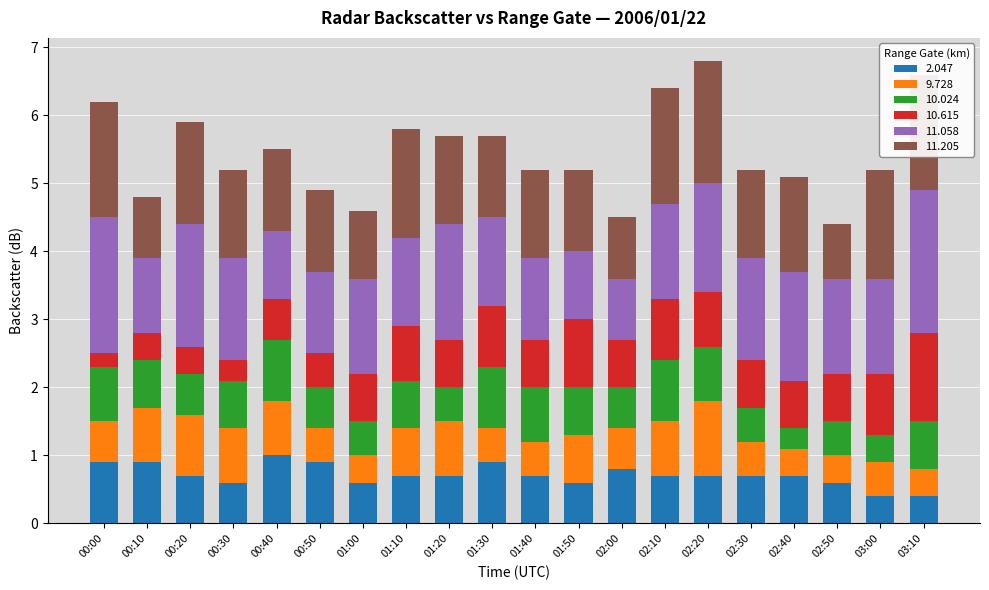

The value of 2.047 at 02:40 is 0.7. True or false?

True